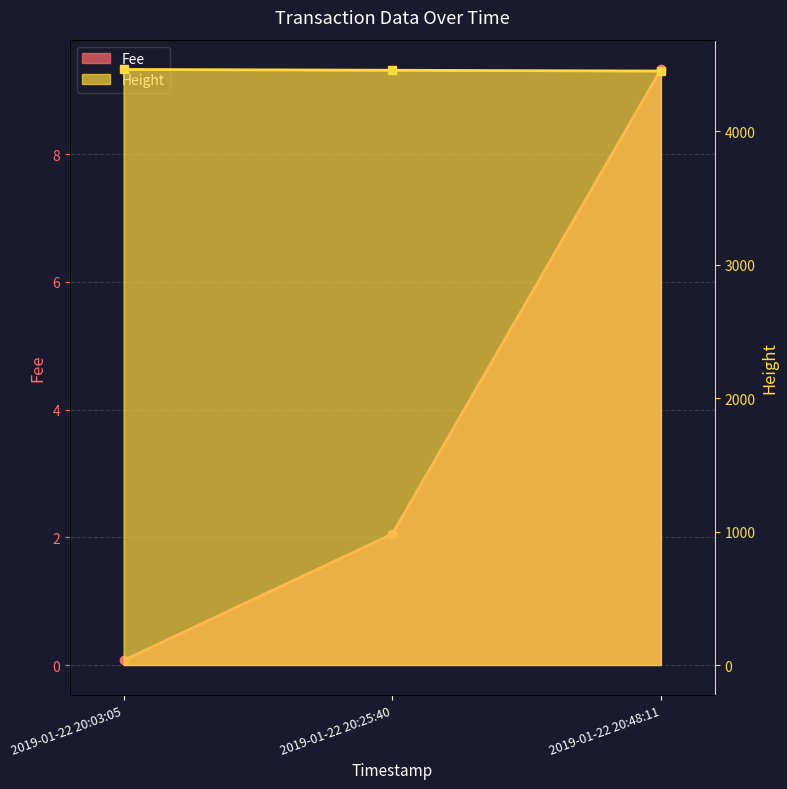

How many lines are shown in the chart?

2